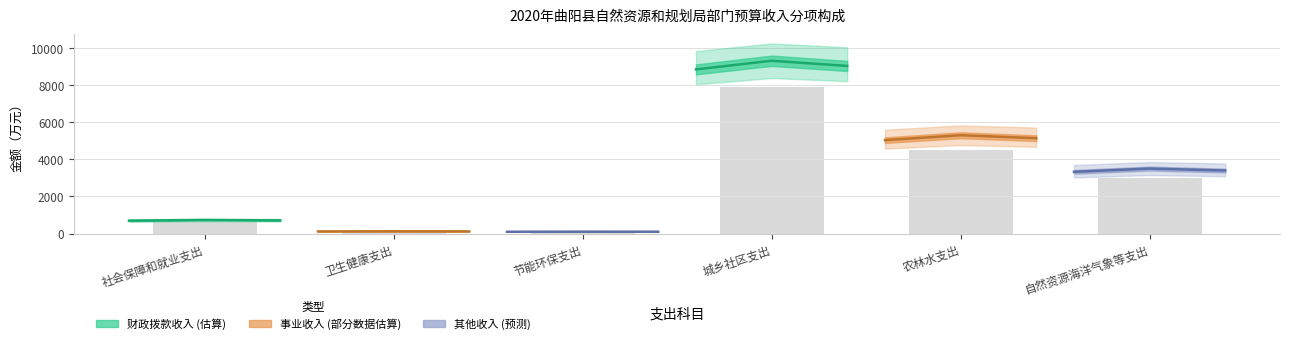

True or false: 自然资源海洋气象等支出 has a value of 5683.0 at 社会保障和就业支出.

False